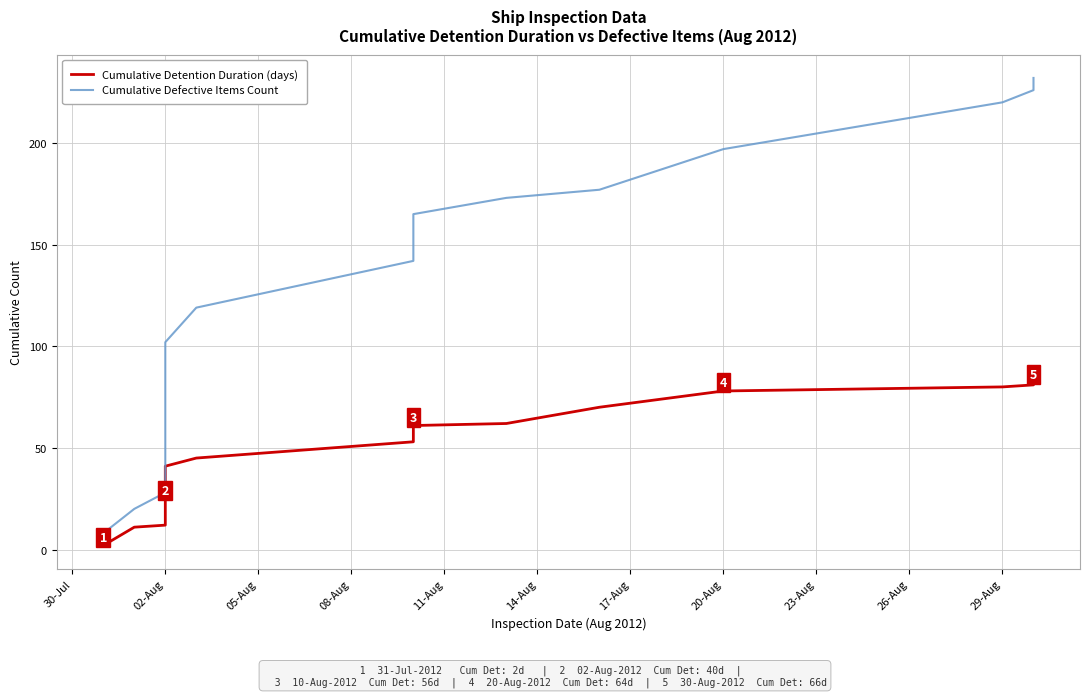

Rank the series at 26-Aug from highest to lowest value.

Cumulative Defective Items Count, Cumulative Detention Duration (days)